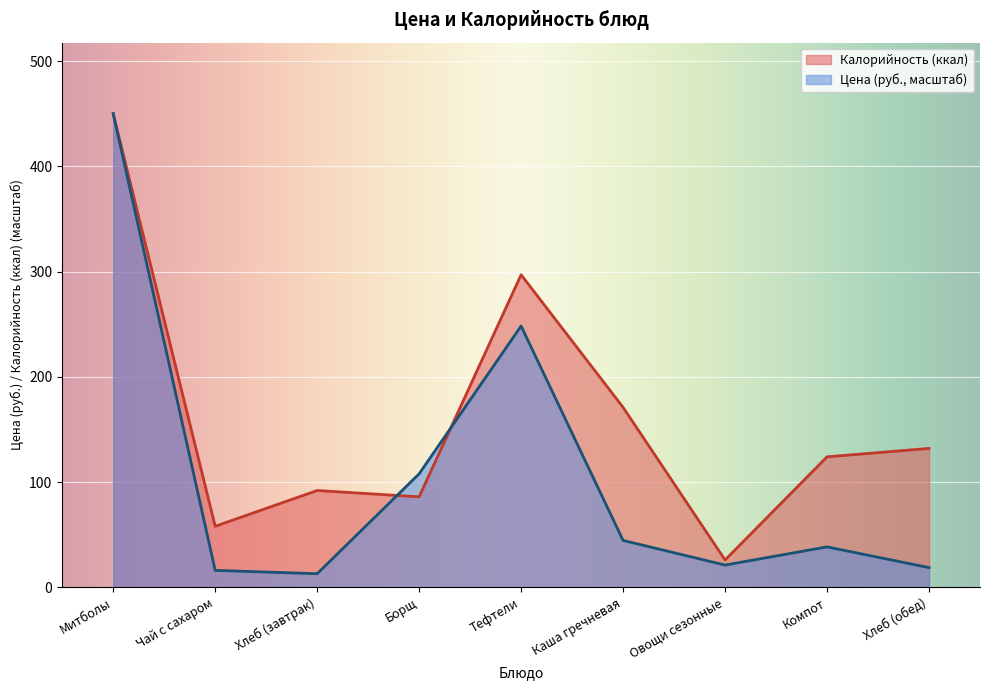

List the series in order of their overall mean, lowest first.

Цена (руб., масштаб), Калорийность (ккал)